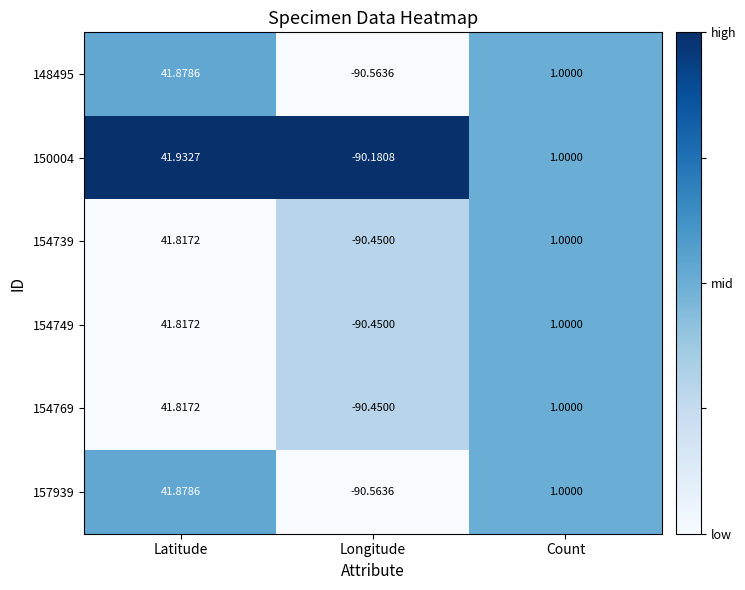

At which label does 157939 first exceed 1?

Latitude